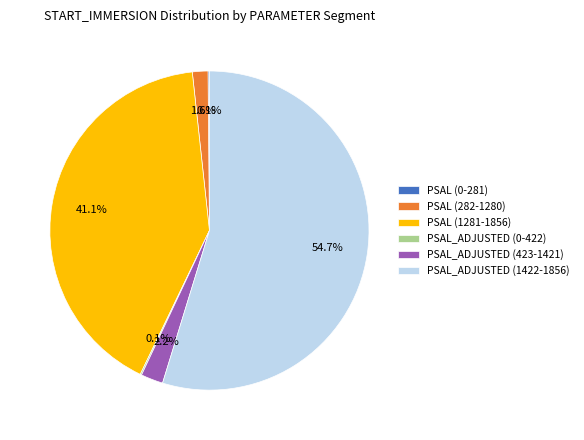

What is the largest slice in the pie chart?

PSAL_ADJUSTED (1422-1856)